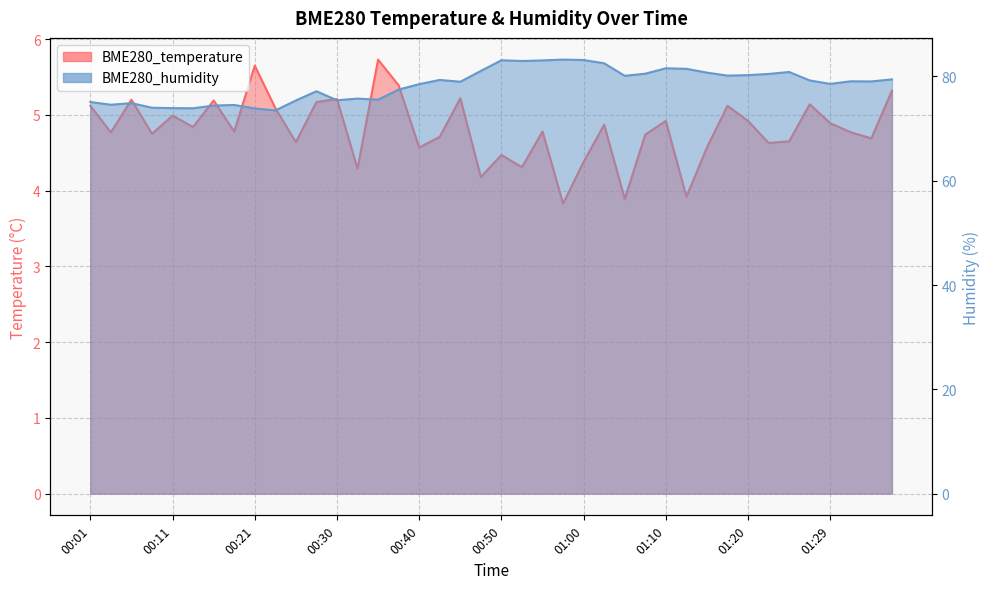

What is the spread (max minus min) of values at 01:34?

74.4